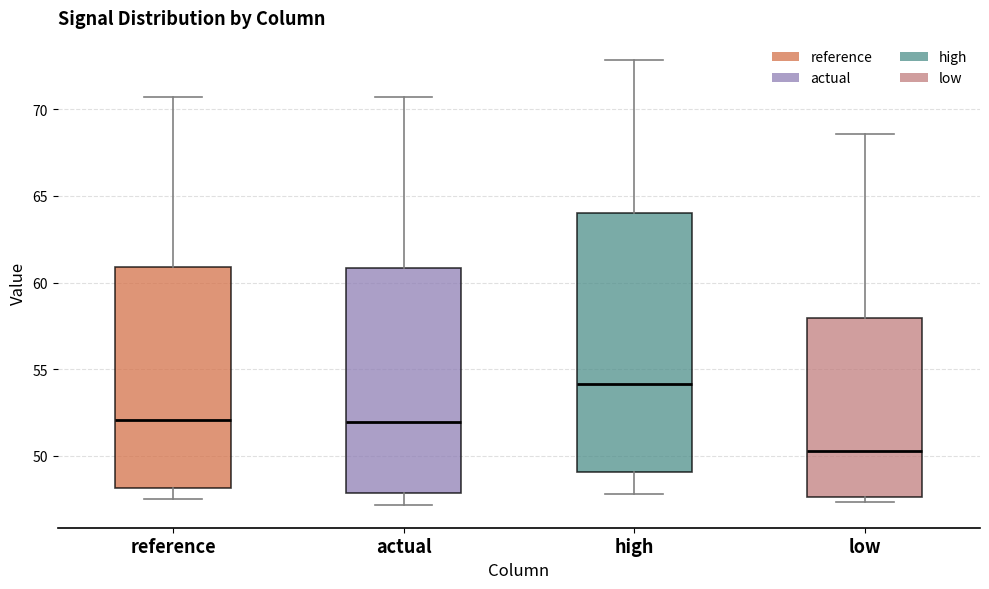

Which box's median line is the lowest?

low